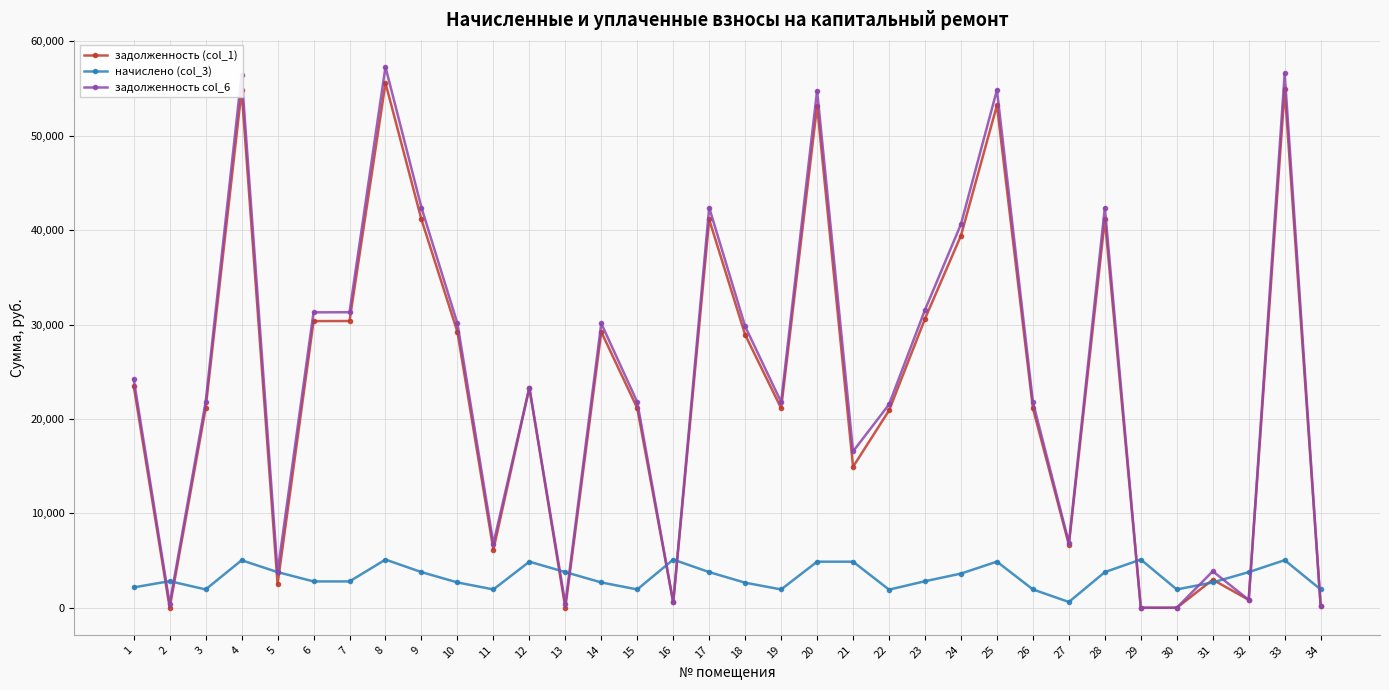

What is the difference between the highest and lowest values at 7?

28518.0